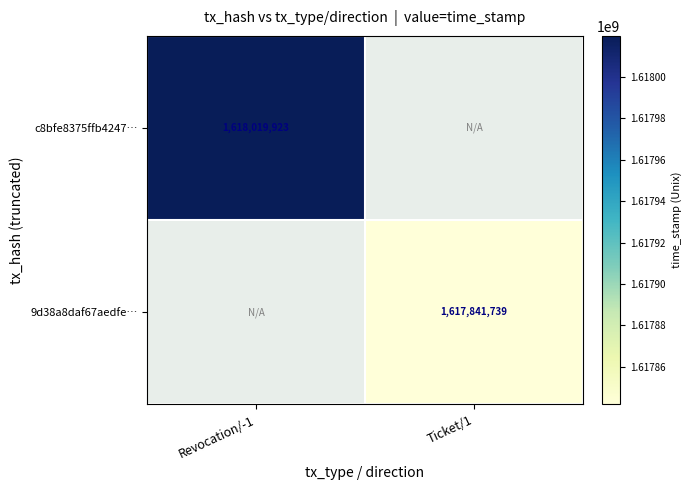

What is the smallest value displayed?

1617841739.0